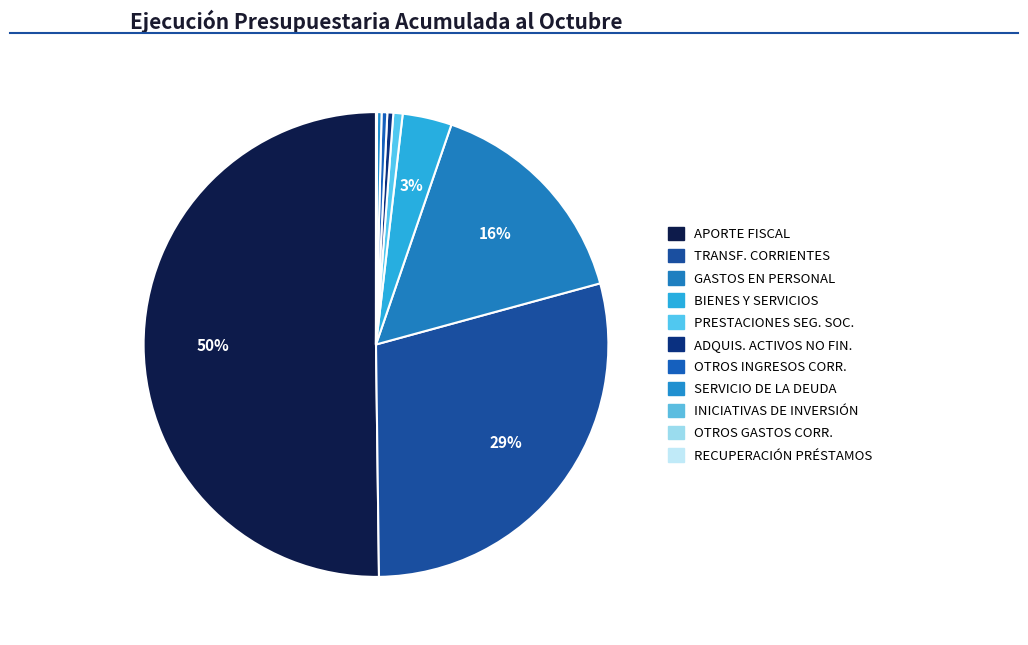

Which category has the biggest portion of the pie?

APORTE FISCAL